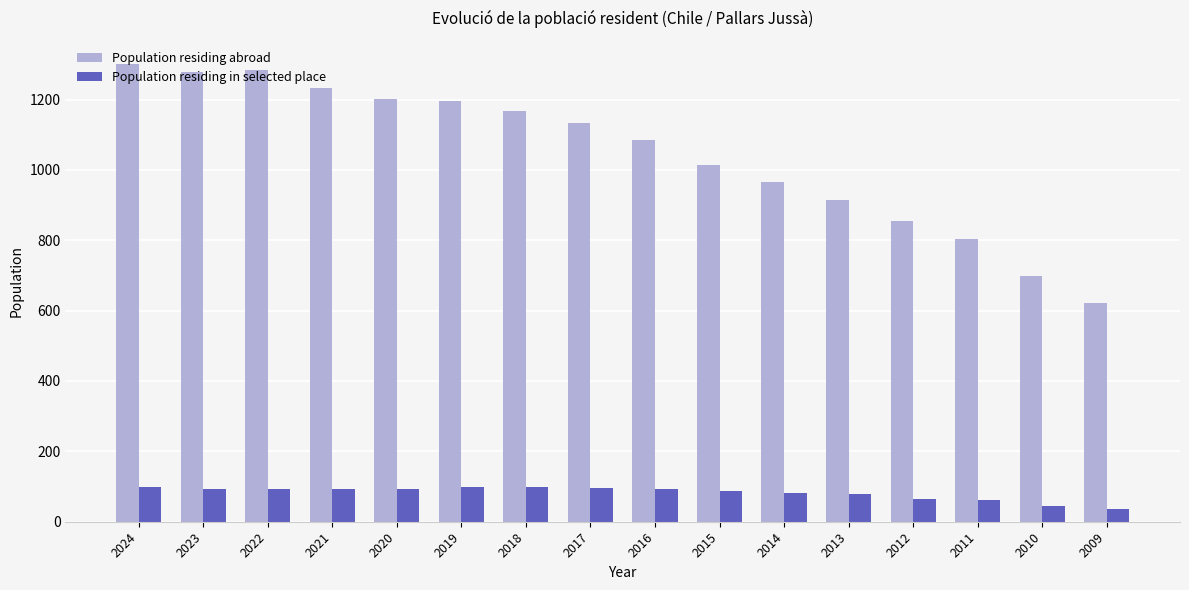

Which series changed the most between 2023 and 2012?

Population residing abroad